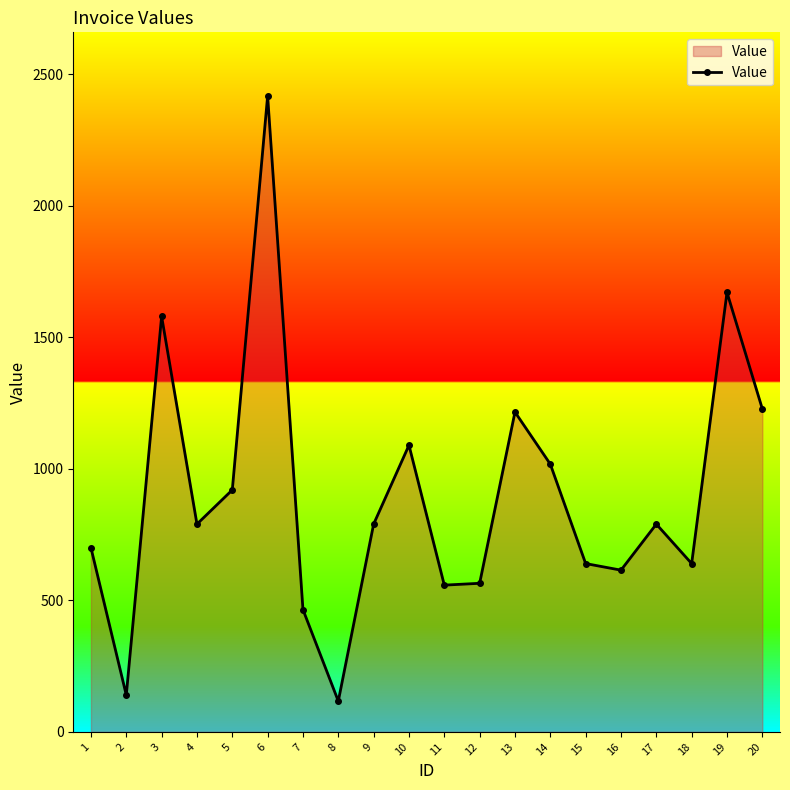

Where is the first local maximum?

3